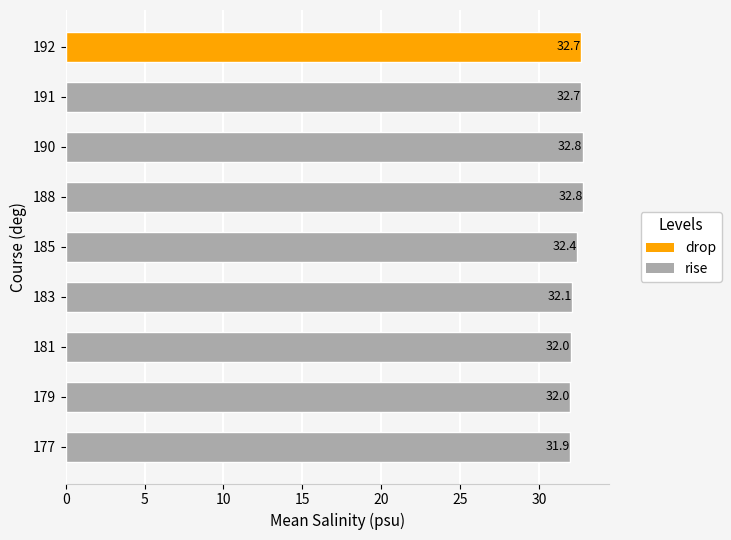

What is the sum of all values?

291.3